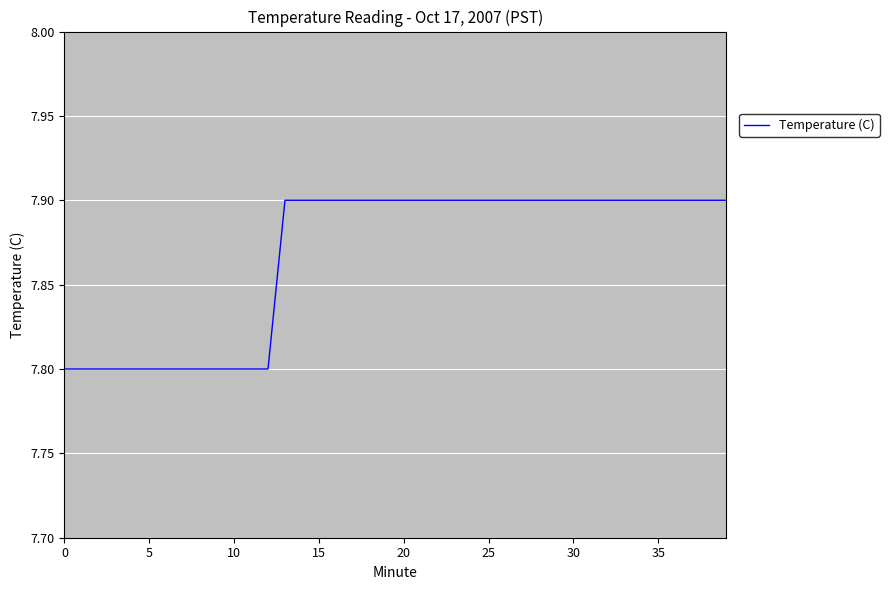

What is the greatest value displayed?

7.9